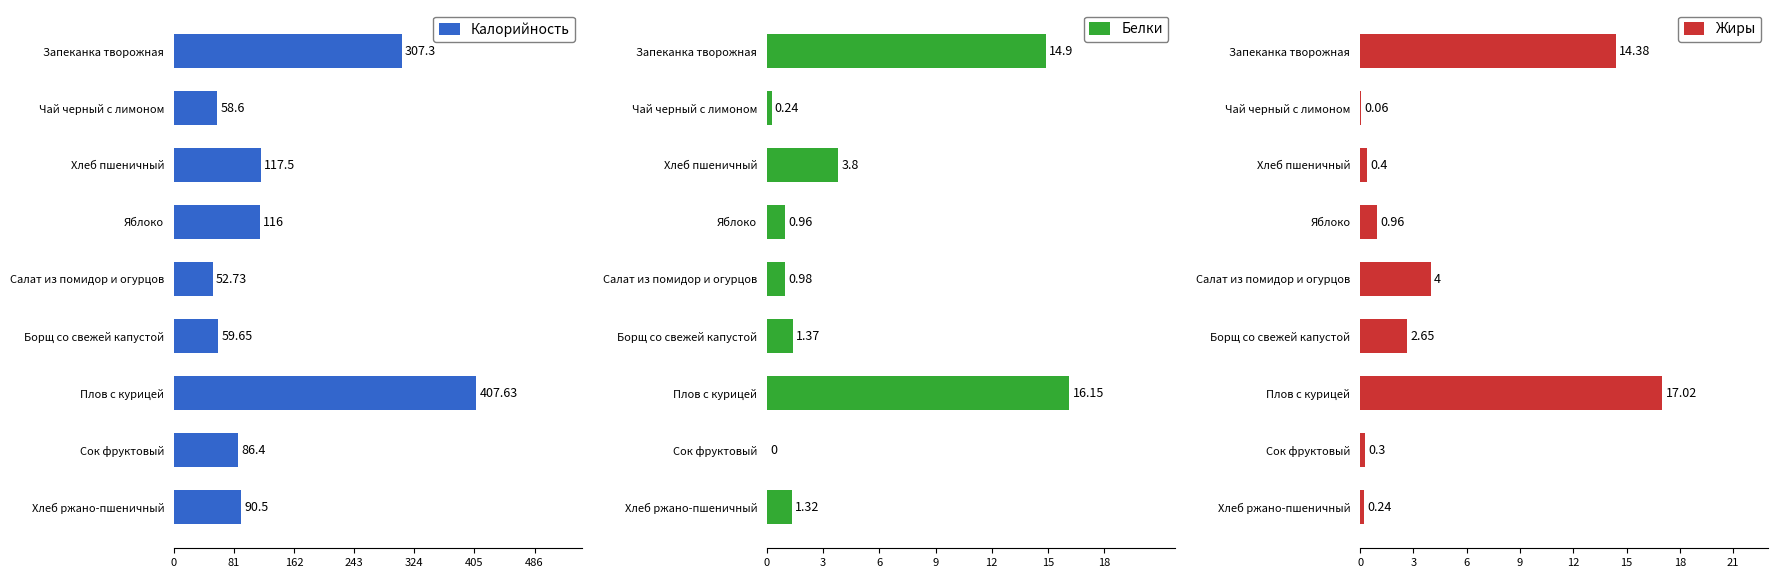

What is the sum of the Калорийность values at Салат из помидор и огурцов and Яблоко?

168.7